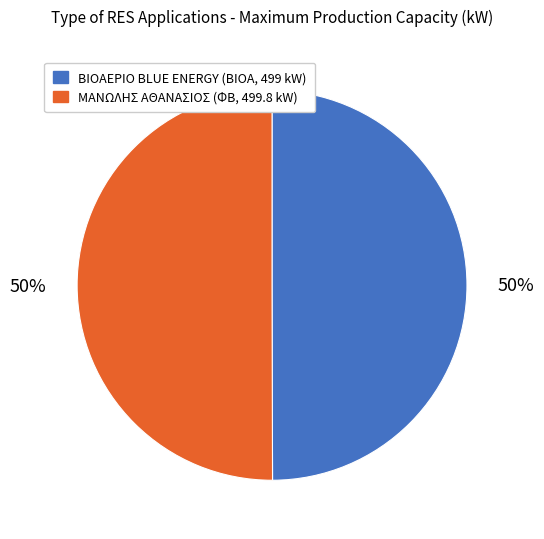

How many segments does this pie chart have?

2